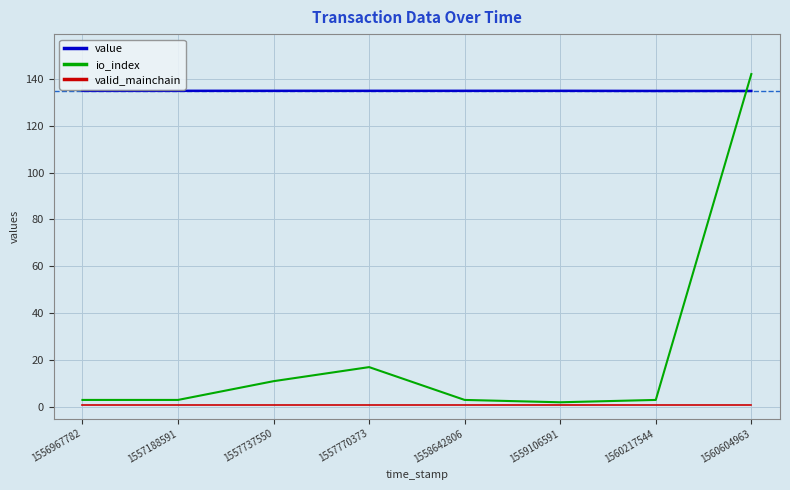

What is the maximum value for io_index?

142.0